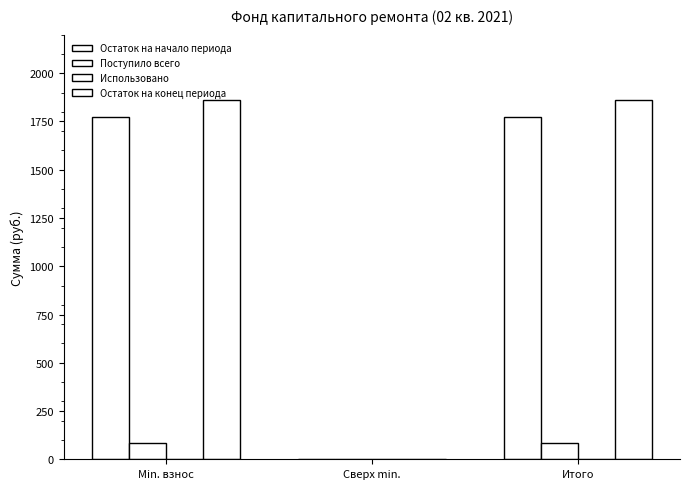

At which category is the sum across all series the highest?

Min. взнос